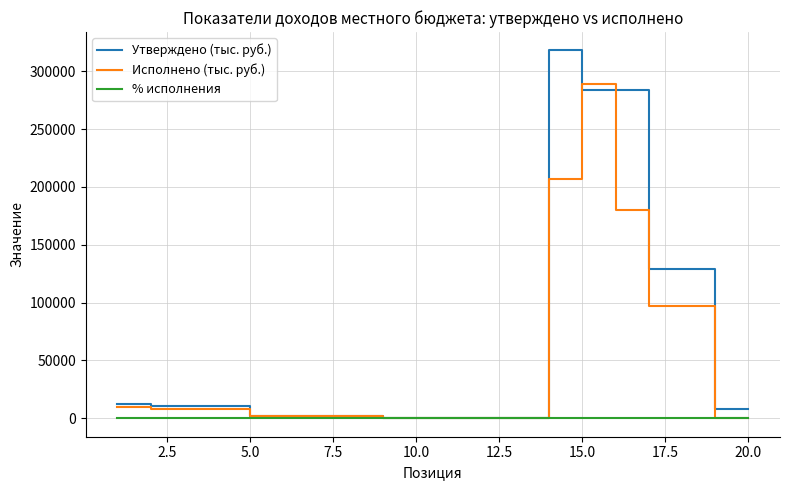

Rank the series by their average value, from lowest to highest.

% исполнения, Исполнено (тыс. руб.), Утверждено (тыс. руб.)